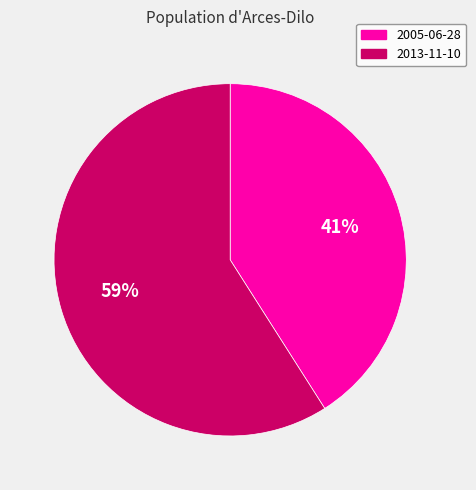

Is 2013-11-10 the majority of the pie?

Yes